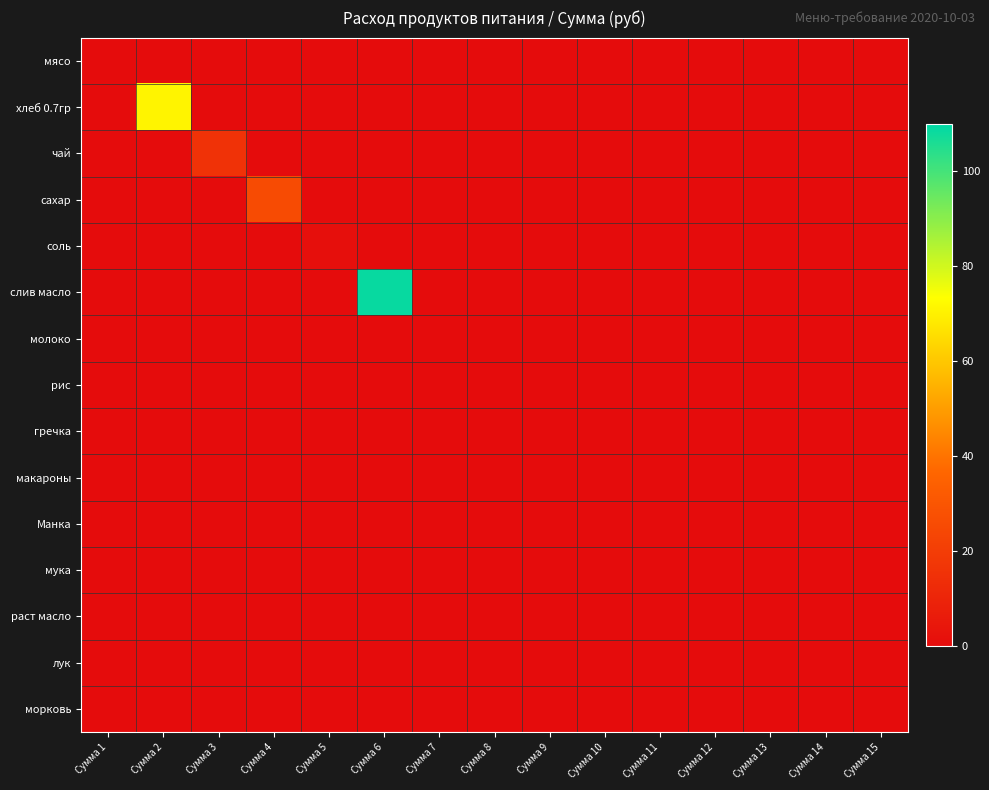

Reading left to right, transcribe all the data shown in this chart.

мясо: Сумма 1=0.0	Сумма 2=0.0	Сумма 3=0.0	Сумма 4=0.0	Сумма 5=0.0	Сумма 6=0.0	Сумма 7=0.0	Сумма 8=0.0	Сумма 9=0.0	Сумма 10=0.0	Сумма 11=0.0	Сумма 12=0.0	Сумма 13=0.0	Сумма 14=0.0	Сумма 15=0.0
хлеб 0.7гр: Сумма 1=0.0	Сумма 2=70.9	Сумма 3=0.0	Сумма 4=0.0	Сумма 5=0.0	Сумма 6=0.0	Сумма 7=0.0	Сумма 8=0.0	Сумма 9=0.0	Сумма 10=0.0	Сумма 11=0.0	Сумма 12=0.0	Сумма 13=0.0	Сумма 14=0.0	Сумма 15=0.0
чай: Сумма 1=0.0	Сумма 2=0.0	Сумма 3=15.5	Сумма 4=0.0	Сумма 5=0.0	Сумма 6=0.0	Сумма 7=0.0	Сумма 8=0.0	Сумма 9=0.0	Сумма 10=0.0	Сумма 11=0.0	Сумма 12=0.0	Сумма 13=0.0	Сумма 14=0.0	Сумма 15=0.0
сахар: Сумма 1=0.0	Сумма 2=0.0	Сумма 3=0.0	Сумма 4=25.6	Сумма 5=0.0	Сумма 6=0.0	Сумма 7=0.0	Сумма 8=0.0	Сумма 9=0.0	Сумма 10=0.0	Сумма 11=0.0	Сумма 12=0.0	Сумма 13=0.0	Сумма 14=0.0	Сумма 15=0.0
соль: Сумма 1=0.0	Сумма 2=0.0	Сумма 3=0.0	Сумма 4=0.0	Сумма 5=1.1	Сумма 6=0.0	Сумма 7=0.0	Сумма 8=0.0	Сумма 9=0.0	Сумма 10=0.0	Сумма 11=0.0	Сумма 12=0.0	Сумма 13=0.0	Сумма 14=0.0	Сумма 15=0.0
слив масло: Сумма 1=0.0	Сумма 2=0.0	Сумма 3=0.0	Сумма 4=0.0	Сумма 5=0.0	Сумма 6=108.8	Сумма 7=0.0	Сумма 8=0.0	Сумма 9=0.0	Сумма 10=0.0	Сумма 11=0.0	Сумма 12=0.0	Сумма 13=0.0	Сумма 14=0.0	Сумма 15=0.0
молоко: Сумма 1=0.0	Сумма 2=0.0	Сумма 3=0.0	Сумма 4=0.0	Сумма 5=0.0	Сумма 6=0.0	Сумма 7=0.0	Сумма 8=0.0	Сумма 9=0.0	Сумма 10=0.0	Сумма 11=0.0	Сумма 12=0.0	Сумма 13=0.0	Сумма 14=0.0	Сумма 15=0.0
рис: Сумма 1=0.0	Сумма 2=0.0	Сумма 3=0.0	Сумма 4=0.0	Сумма 5=0.0	Сумма 6=0.0	Сумма 7=0.0	Сумма 8=0.0	Сумма 9=0.0	Сумма 10=0.0	Сумма 11=0.0	Сумма 12=0.0	Сумма 13=0.0	Сумма 14=0.0	Сумма 15=0.0
гречка: Сумма 1=0.0	Сумма 2=0.0	Сумма 3=0.0	Сумма 4=0.0	Сумма 5=0.0	Сумма 6=0.0	Сумма 7=0.0	Сумма 8=0.0	Сумма 9=0.0	Сумма 10=0.0	Сумма 11=0.0	Сумма 12=0.0	Сумма 13=0.0	Сумма 14=0.0	Сумма 15=0.0
макароны: Сумма 1=0.0	Сумма 2=0.0	Сумма 3=0.0	Сумма 4=0.0	Сумма 5=0.0	Сумма 6=0.0	Сумма 7=0.0	Сумма 8=0.0	Сумма 9=0.0	Сумма 10=0.0	Сумма 11=0.0	Сумма 12=0.0	Сумма 13=0.0	Сумма 14=0.0	Сумма 15=0.0
Манка: Сумма 1=0.0	Сумма 2=0.0	Сумма 3=0.0	Сумма 4=0.0	Сумма 5=0.0	Сумма 6=0.0	Сумма 7=0.0	Сумма 8=0.0	Сумма 9=0.0	Сумма 10=0.0	Сумма 11=0.0	Сумма 12=0.0	Сумма 13=0.0	Сумма 14=0.0	Сумма 15=0.0
мука: Сумма 1=0.0	Сумма 2=0.0	Сумма 3=0.0	Сумма 4=0.0	Сумма 5=0.0	Сумма 6=0.0	Сумма 7=0.0	Сумма 8=0.0	Сумма 9=0.0	Сумма 10=0.0	Сумма 11=0.0	Сумма 12=0.0	Сумма 13=0.0	Сумма 14=0.0	Сумма 15=0.0
раст масло: Сумма 1=0.0	Сумма 2=0.0	Сумма 3=0.0	Сумма 4=0.0	Сумма 5=0.0	Сумма 6=0.0	Сумма 7=0.0	Сумма 8=0.0	Сумма 9=0.0	Сумма 10=0.0	Сумма 11=0.0	Сумма 12=0.0	Сумма 13=0.0	Сумма 14=0.0	Сумма 15=0.0
лук: Сумма 1=0.0	Сумма 2=0.0	Сумма 3=0.0	Сумма 4=0.0	Сумма 5=0.0	Сумма 6=0.0	Сумма 7=0.0	Сумма 8=0.0	Сумма 9=0.0	Сумма 10=0.0	Сумма 11=0.0	Сумма 12=0.0	Сумма 13=0.0	Сумма 14=0.0	Сумма 15=0.0
морковь: Сумма 1=0.0	Сумма 2=0.0	Сумма 3=0.0	Сумма 4=0.0	Сумма 5=0.0	Сумма 6=0.0	Сумма 7=0.0	Сумма 8=0.0	Сумма 9=0.0	Сумма 10=0.0	Сумма 11=0.0	Сумма 12=0.0	Сумма 13=0.0	Сумма 14=0.0	Сумма 15=0.0